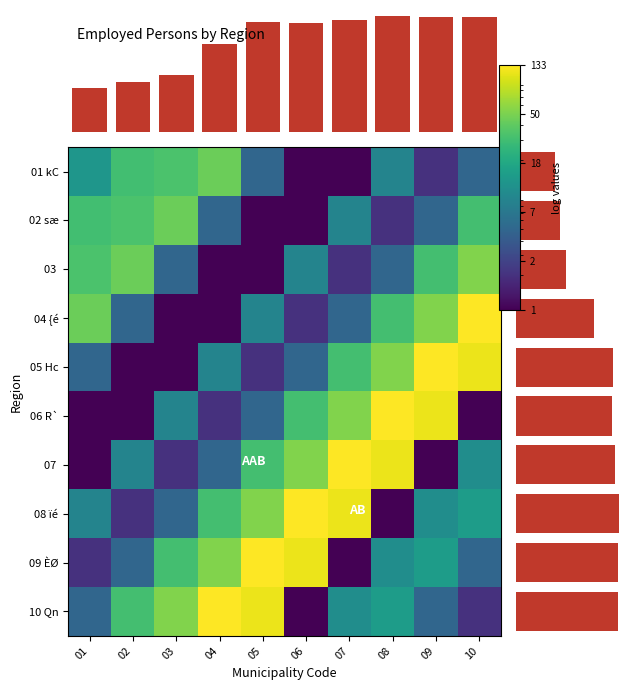

How many values in the 02 sæ series exceed 9?

4